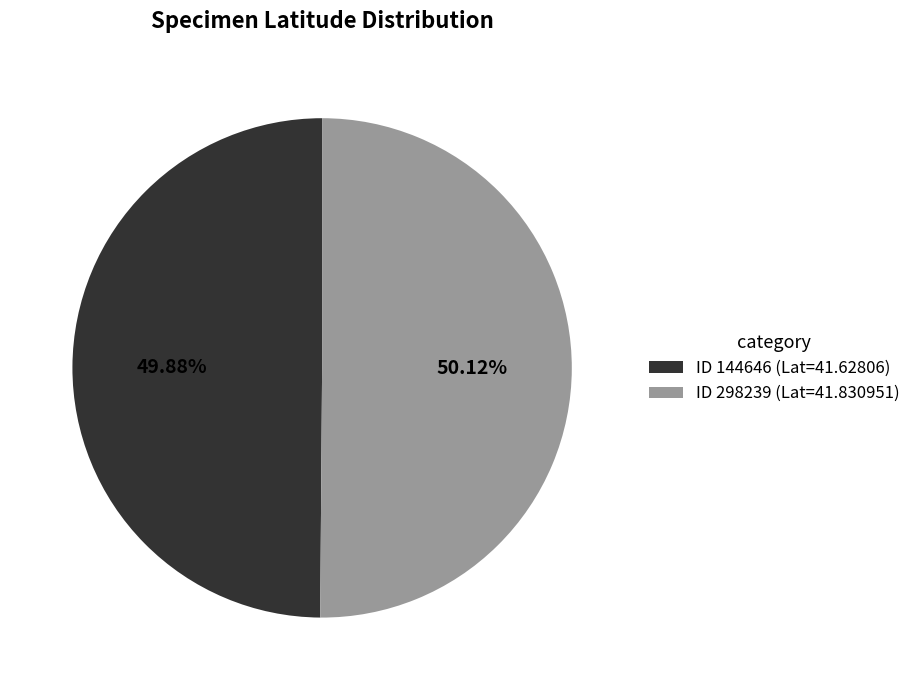

Is there a majority slice in this chart?

Yes